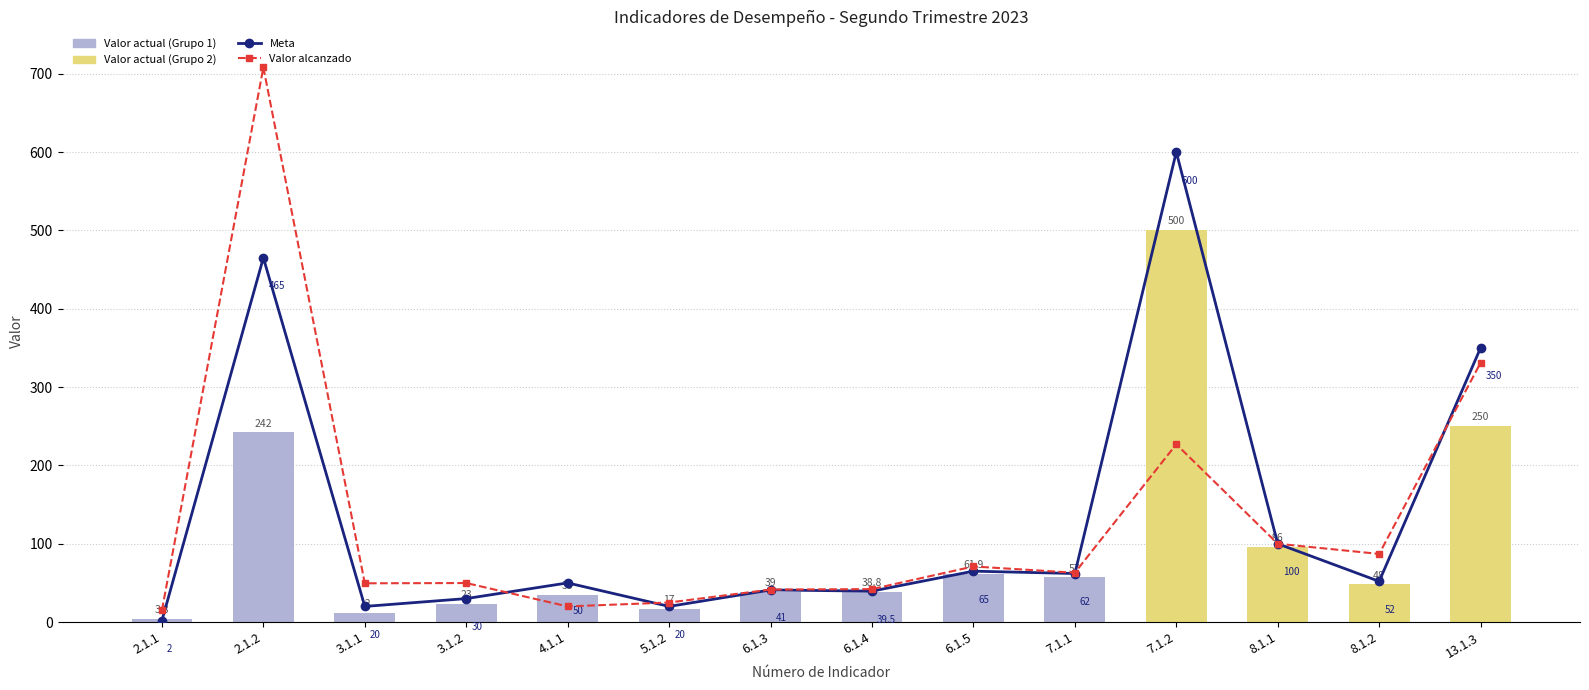

What is the difference between the second highest and minimum values in the Valor actual series?

246.2